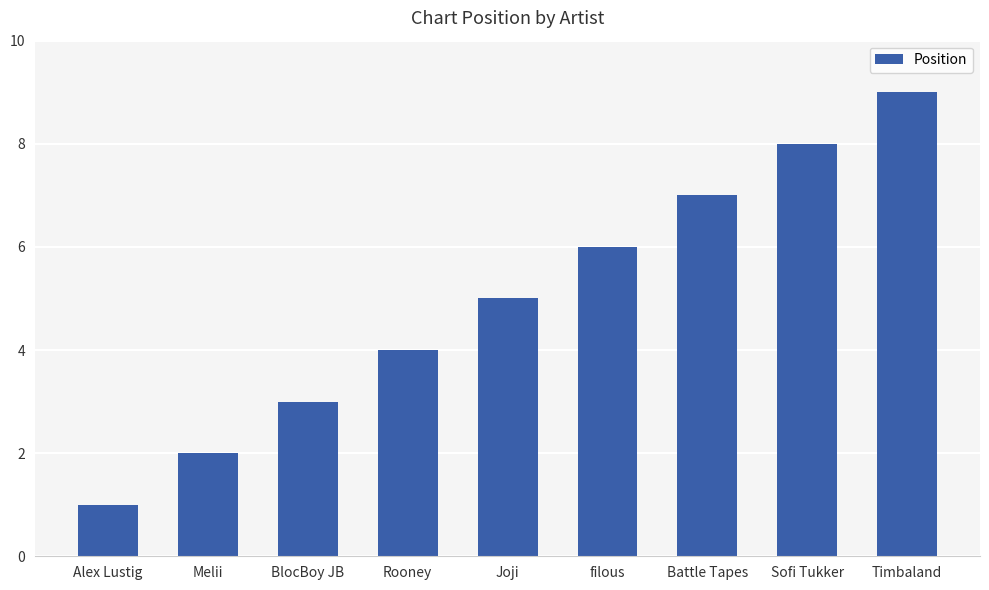

How many values are between 3 and 7?

5